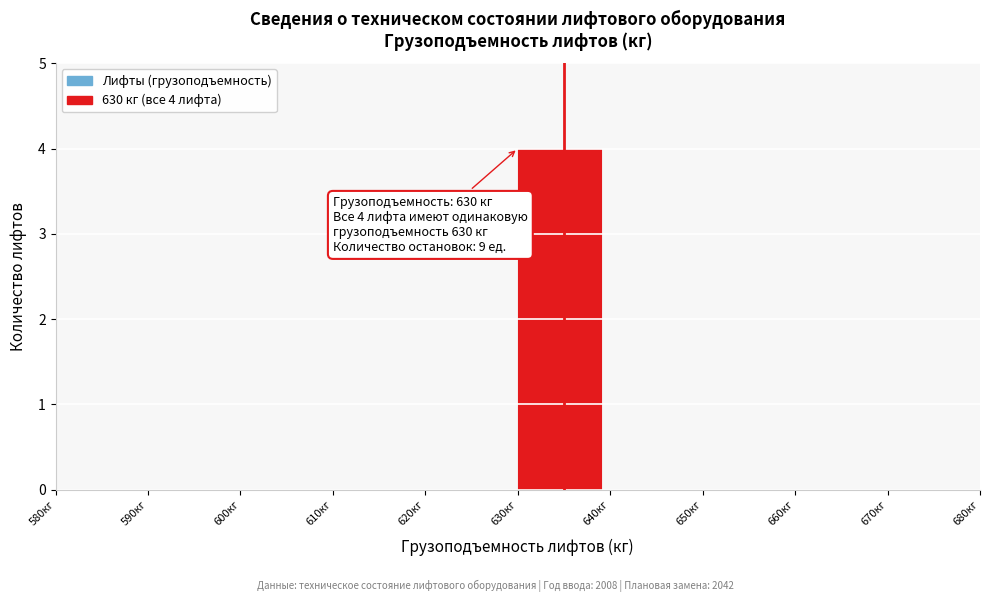

Over which range of the x-axis is the bar tallest?

630 to 640